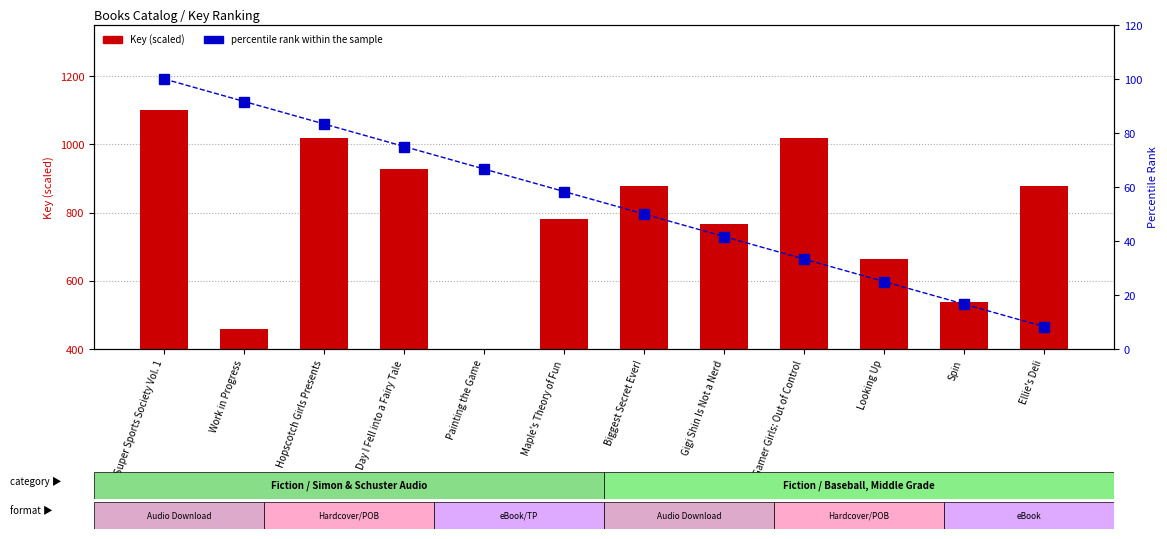

Which series changed the most between Day I Fell into a Fairy Tale and Painting the Game?

Key (scaled)